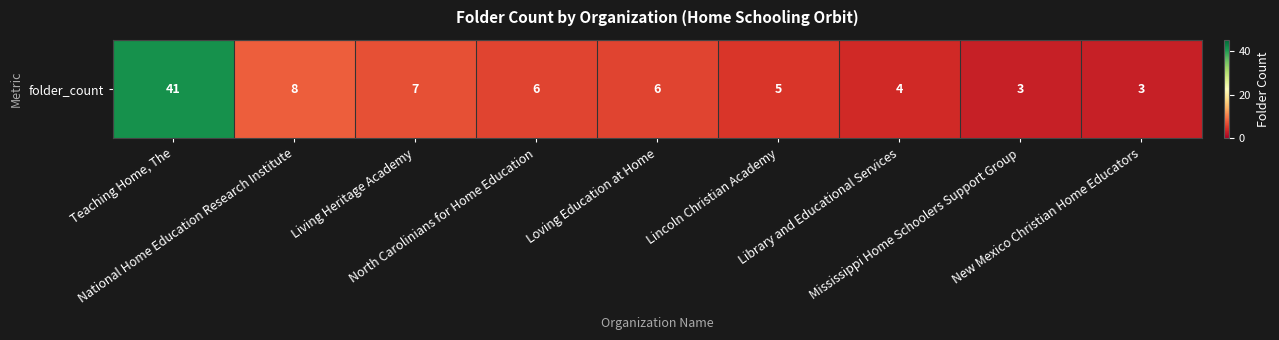

What is the sum of all values?

83